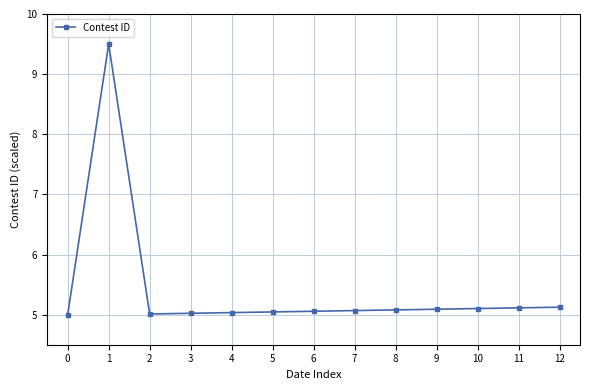

Does the chart display data point markers on the line(s)?

Yes